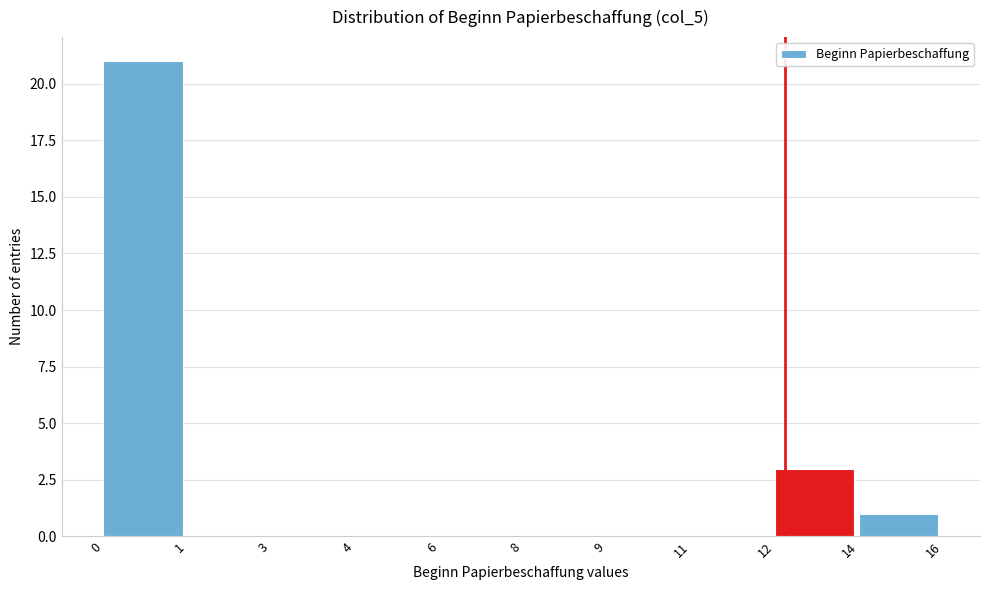

Reading left to right, what are all the values shown in this chart?

0=21	1=0	3=0	4=0	6=0	8=0	9=0	11=0	12=3	14=1